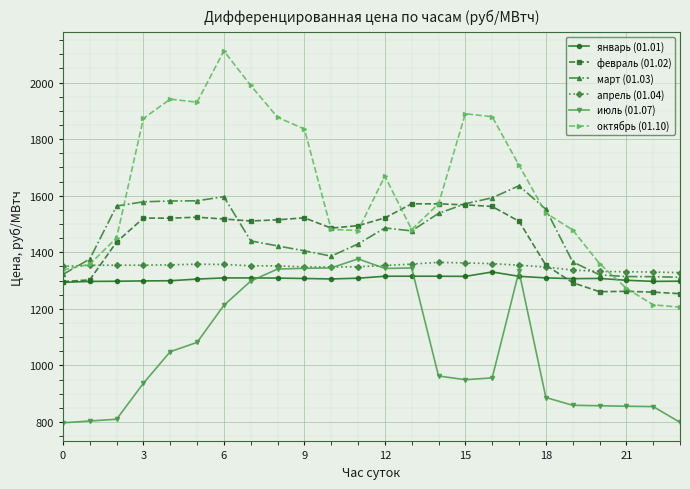

What is the value of the январь (01.01) point at the 23rd from the left?

1297.3